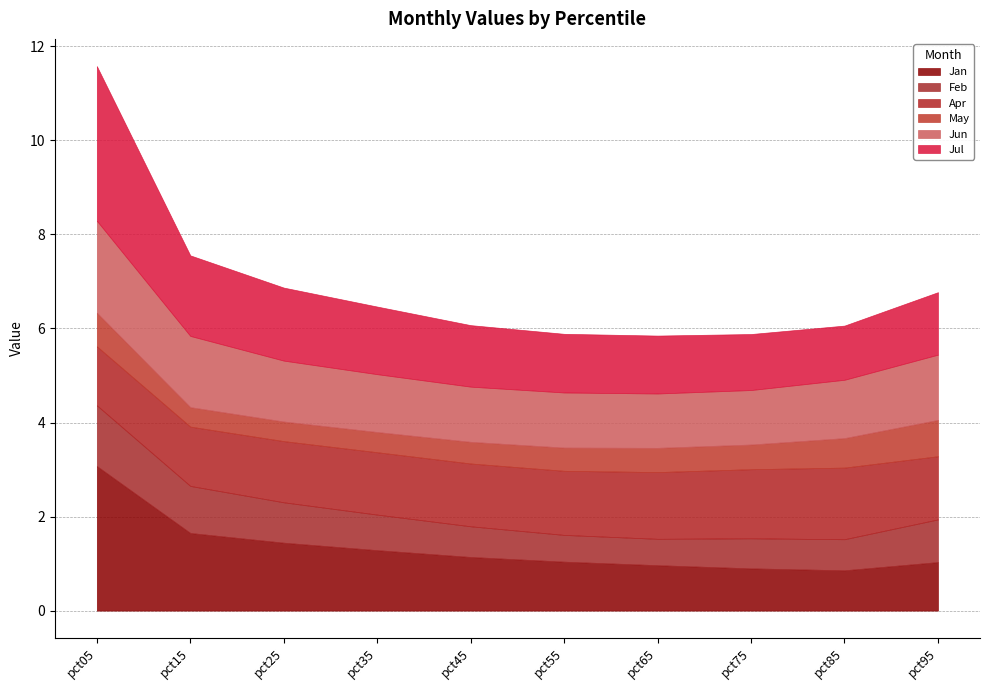

Which category has the lowest value across all series?

pct15